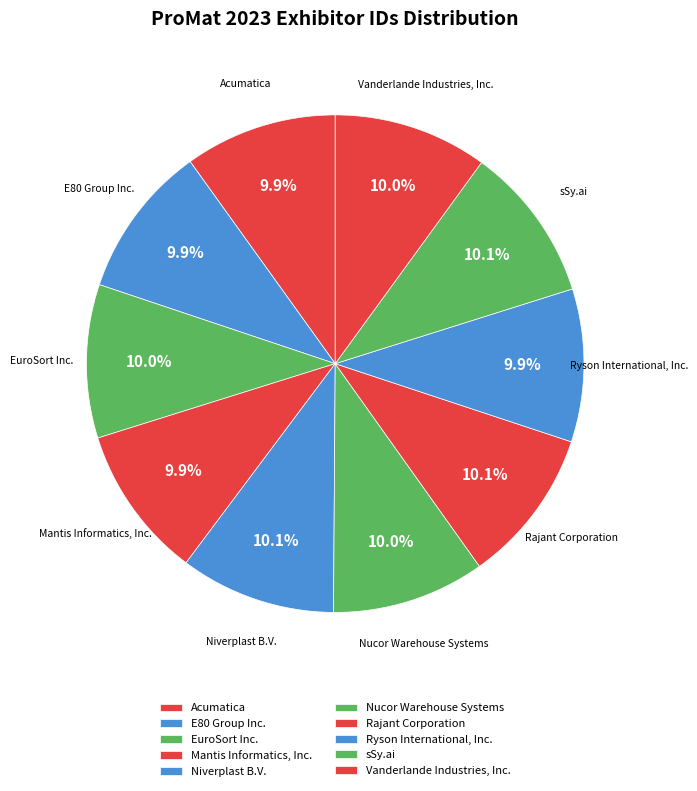

To the nearest percent, what is the combined percentage of Acumatica and Vanderlande Industries, Inc.?

20%